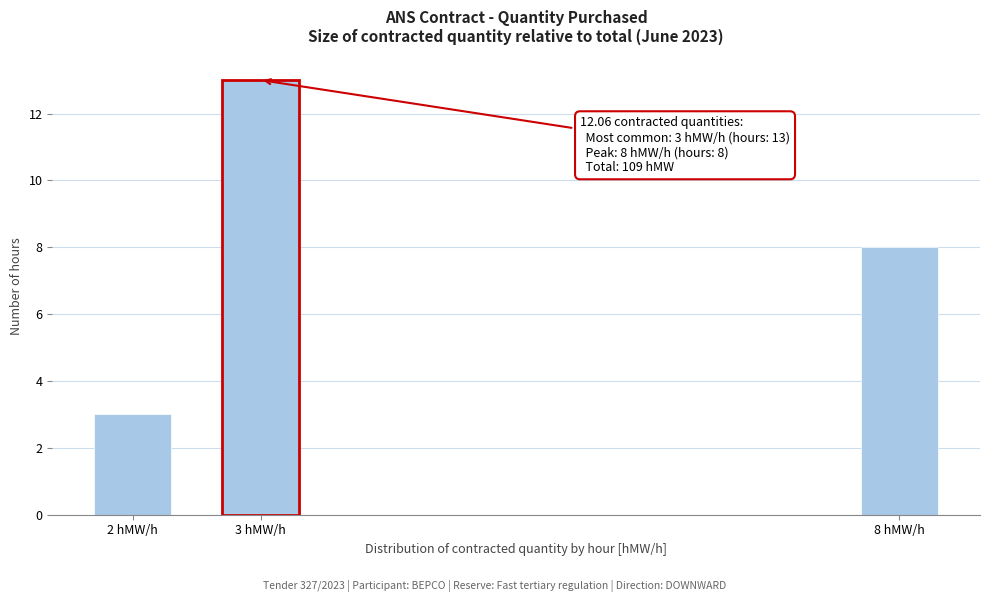

Reading left to right, extract all data points from this chart.

2 hMW/h=3	3 hMW/h=13	8 hMW/h=8